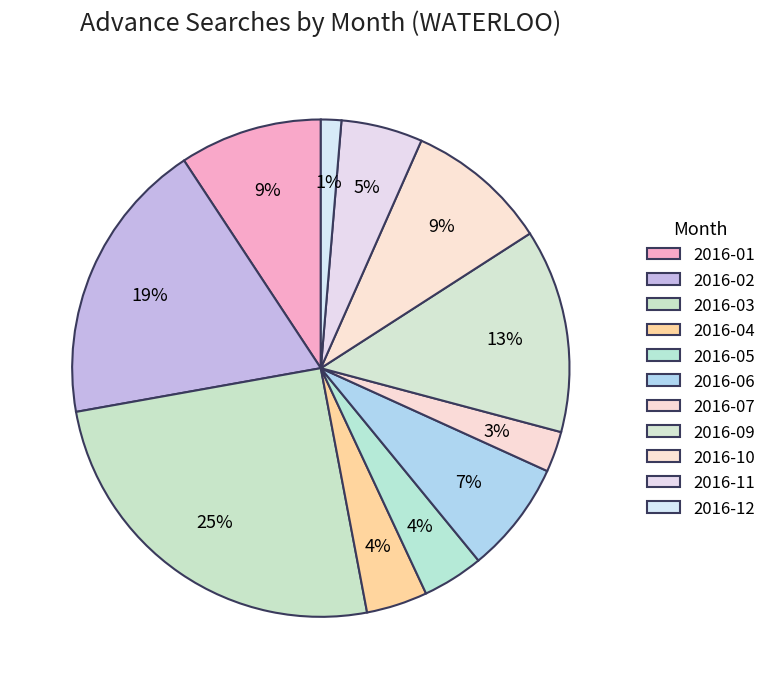

Count the number of slices in the pie.

11